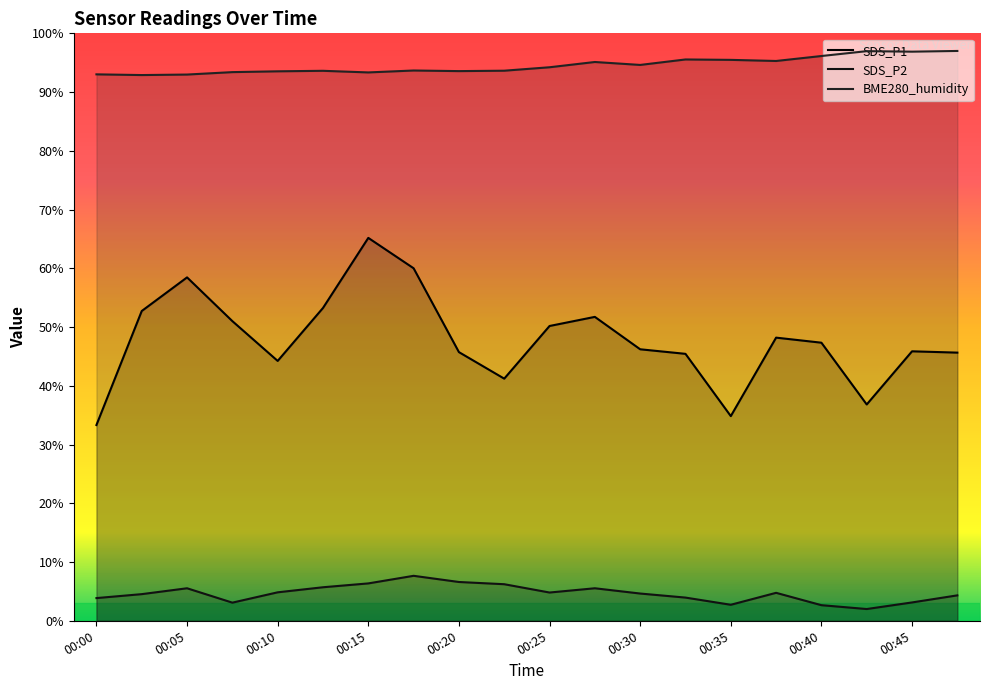

What is the average value of the BME280_humidity series?

94.5